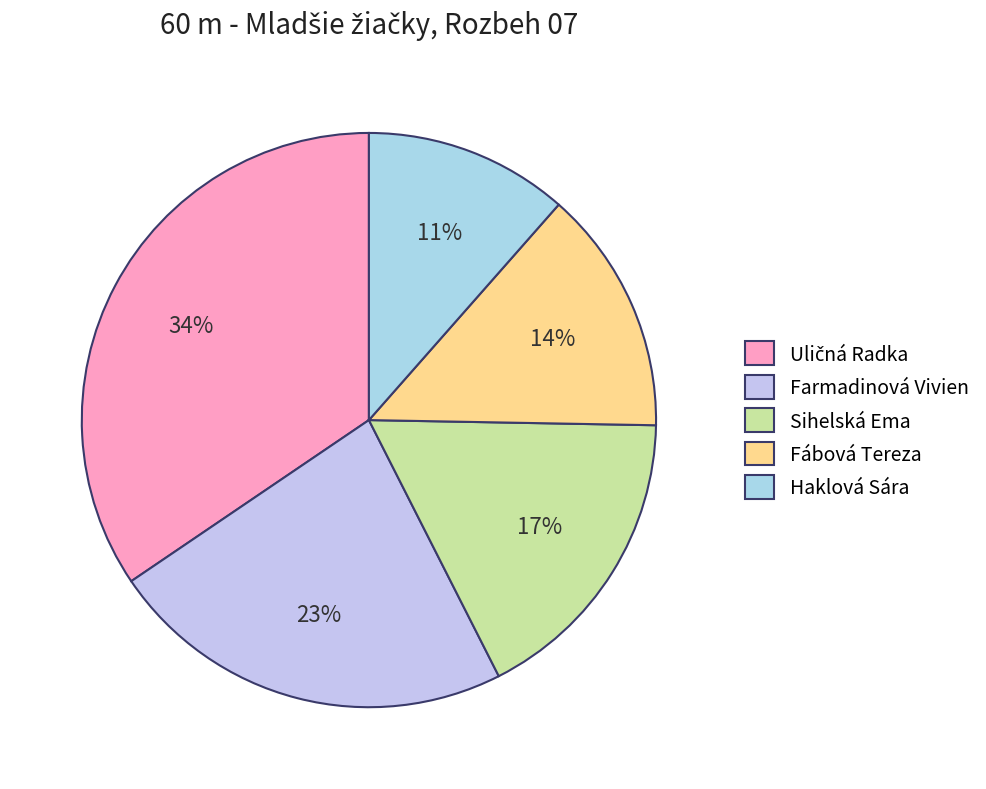

Does any single category account for the majority?

No